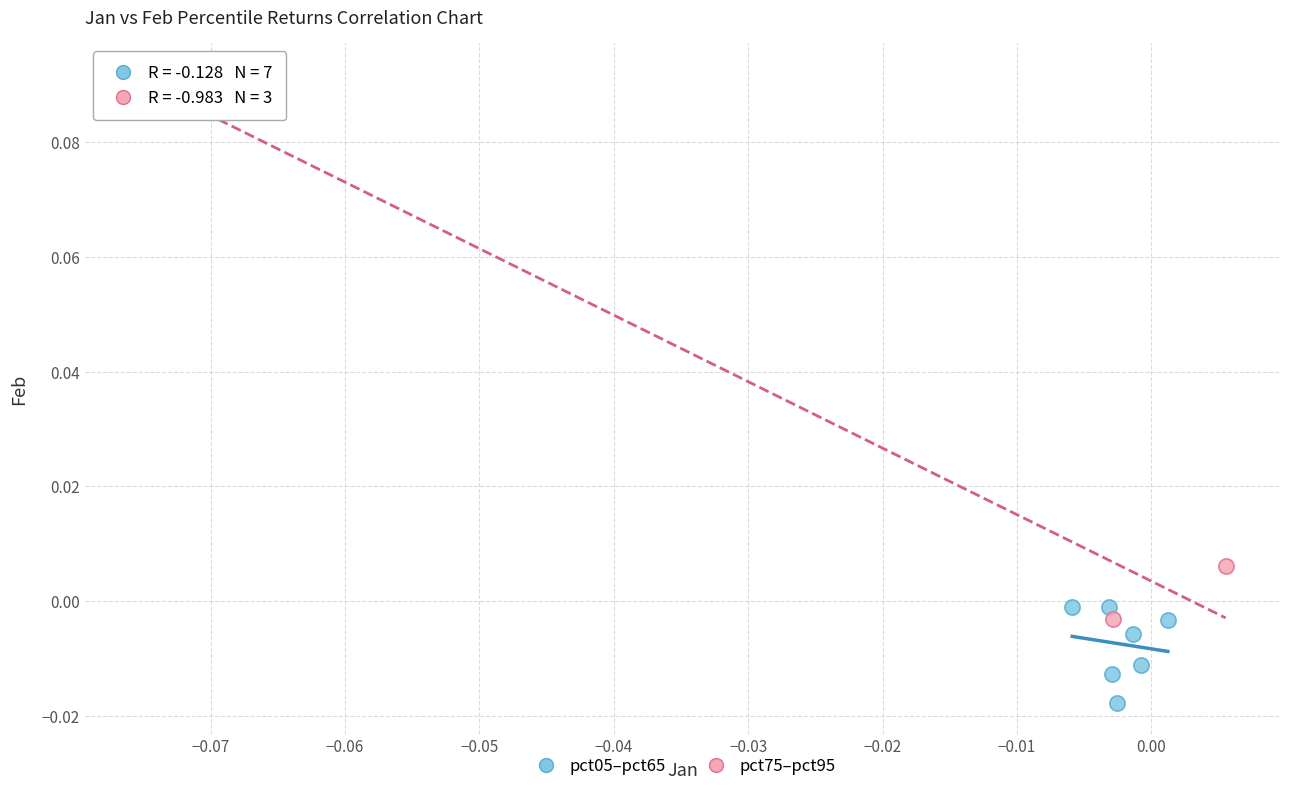

Which series contains the lowest Y value?

pct05–pct65